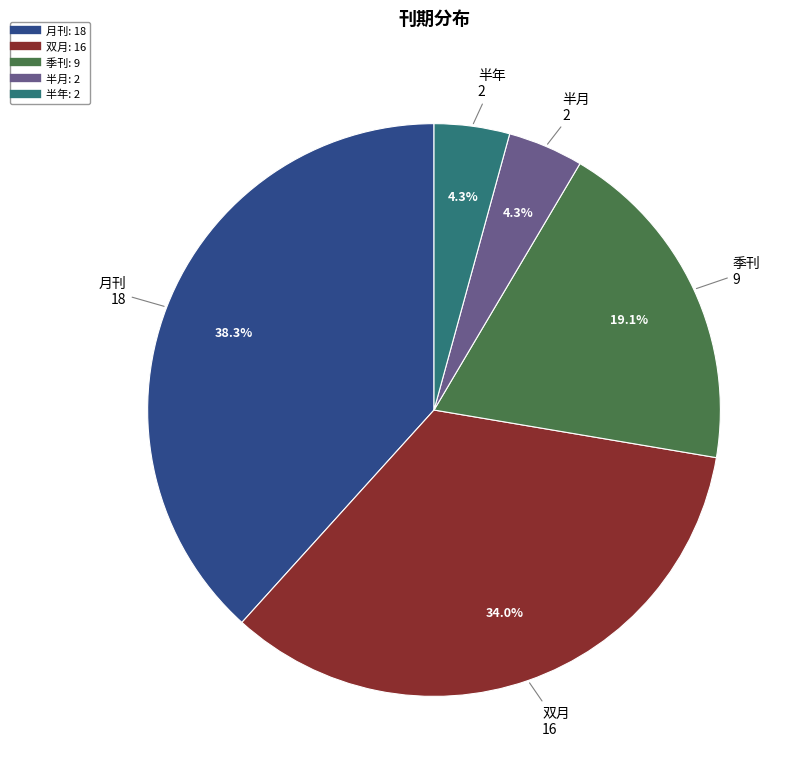

How many segments does this pie chart have?

5